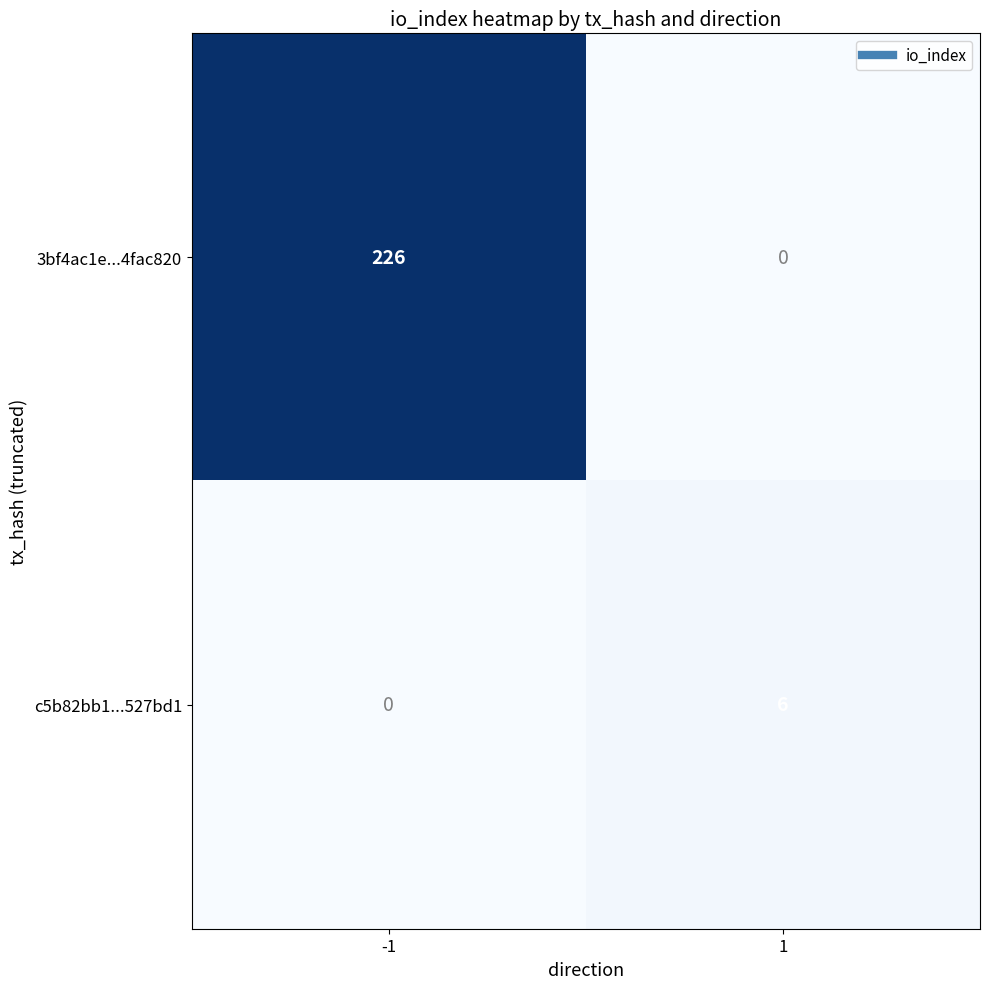

Reading right to left, list all the values displayed in this chart.

3bf4ac1e...4fac820: 0	226
c5b82bb1...527bd1: 6	0